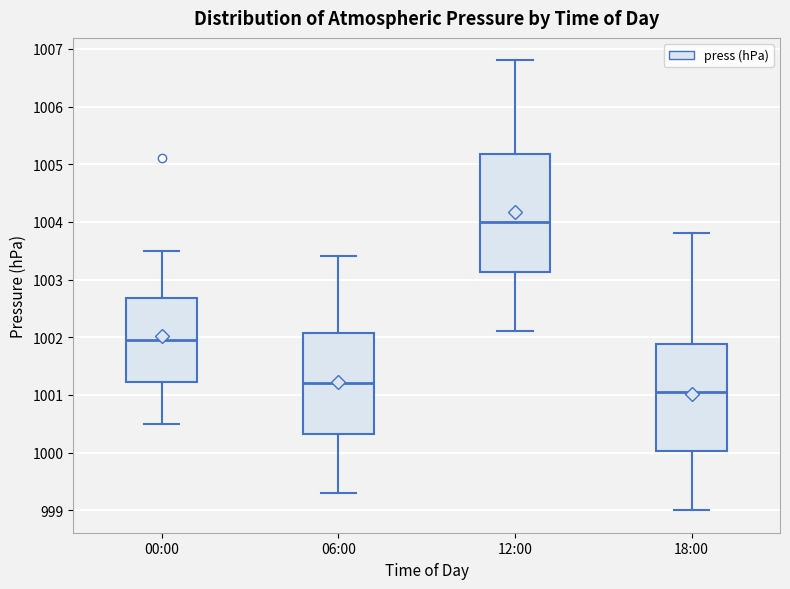

Reading left to right, read every box against the y-axis: the position of its median line, the range the box covers, and the ends of its whiskers. The values are not printed on the chart, so give them approximately, as read against the axis.

00:00: median 1002.0, box 1001.2 to 1002.7, whiskers 1000.5 to 1003.5
06:00: median 1001.2, box 1000.3 to 1002.1, whiskers 999.3 to 1003.4
12:00: median 1004.0, box 1003.1 to 1005.2, whiskers 1002.1 to 1006.8
18:00: median 1001.1, box 1000.0 to 1001.9, whiskers 999.0 to 1003.8